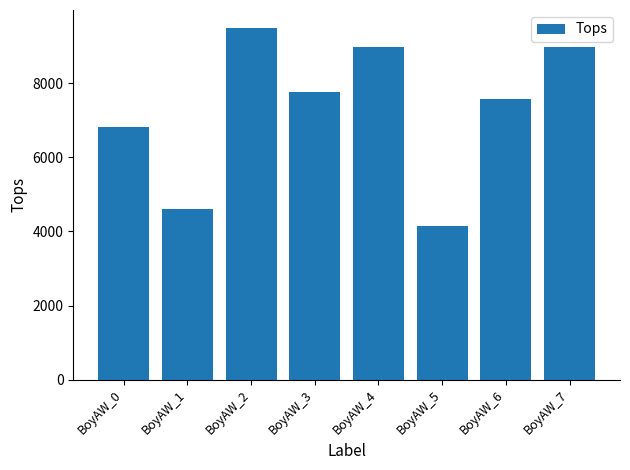

What is the value of the 2nd bar from the left?

4615